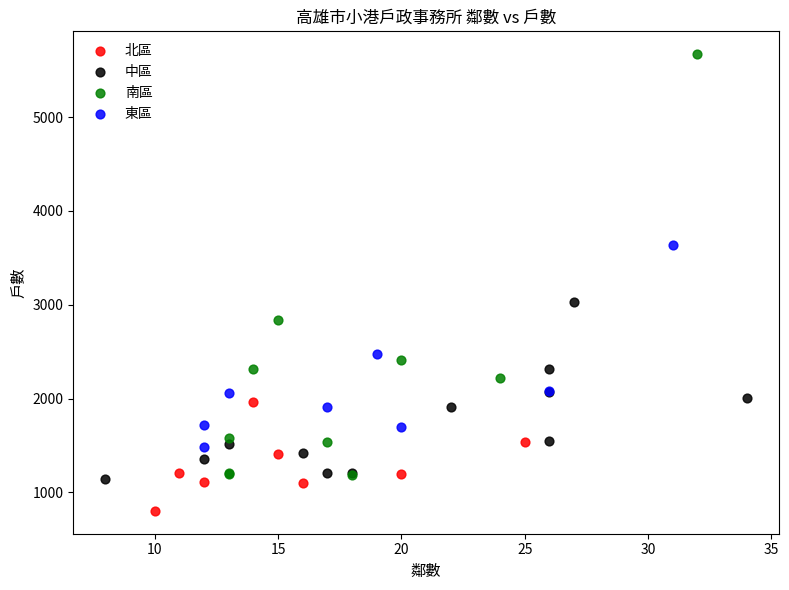

Which series has the widest spread of Y values?

南區